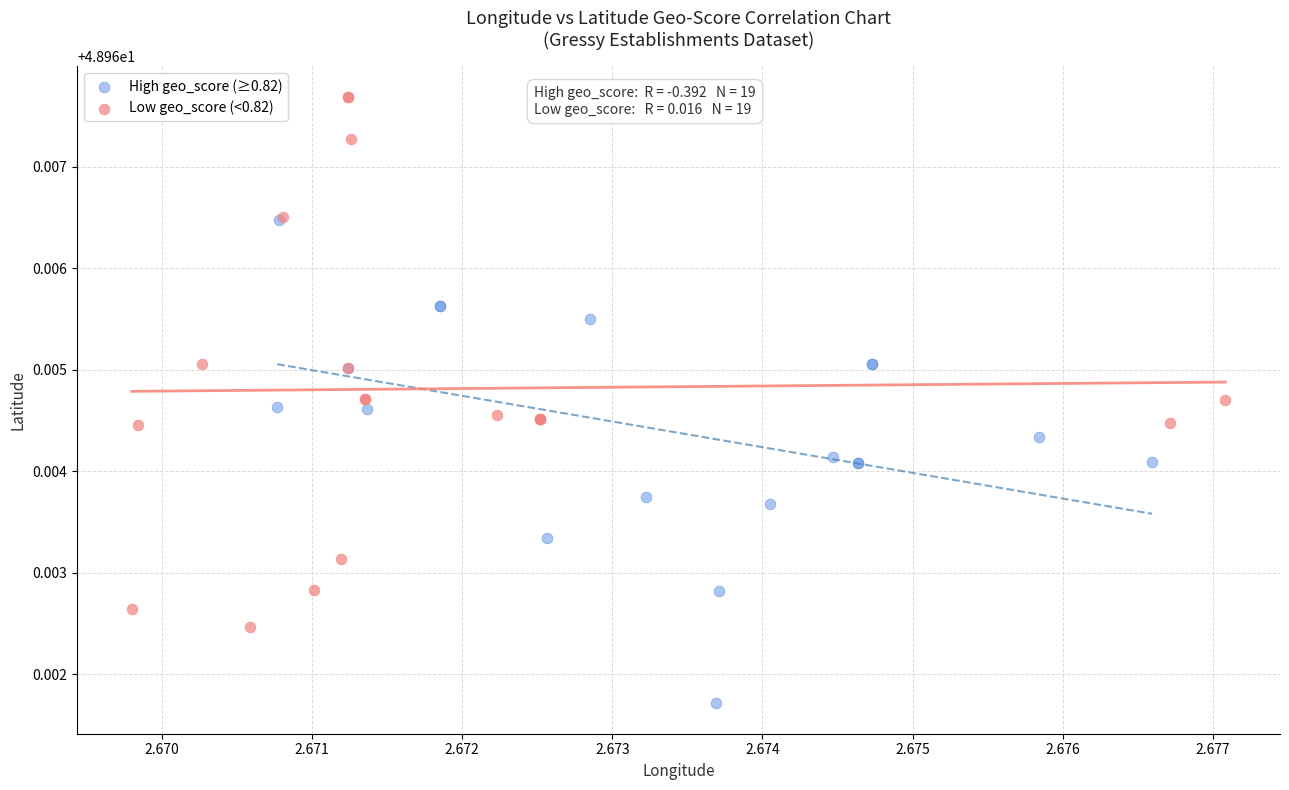

Which series has the largest Y range (max minus min)?

Low geo_score (<0.82)